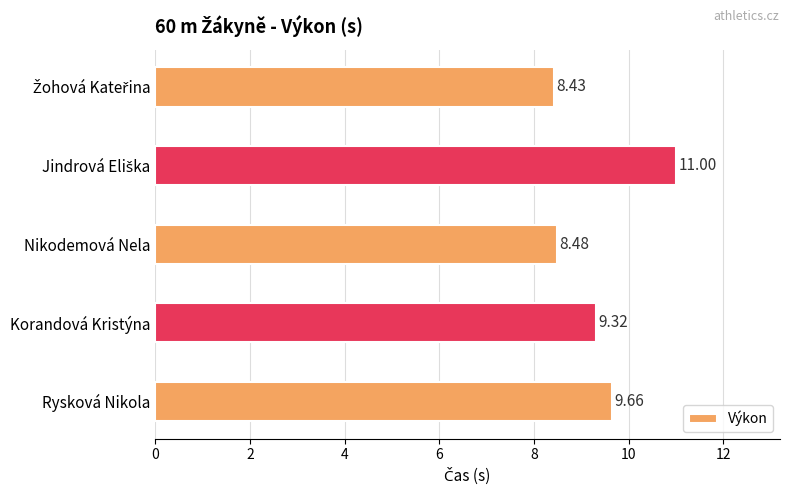

Does the chart contain any negative values?

No